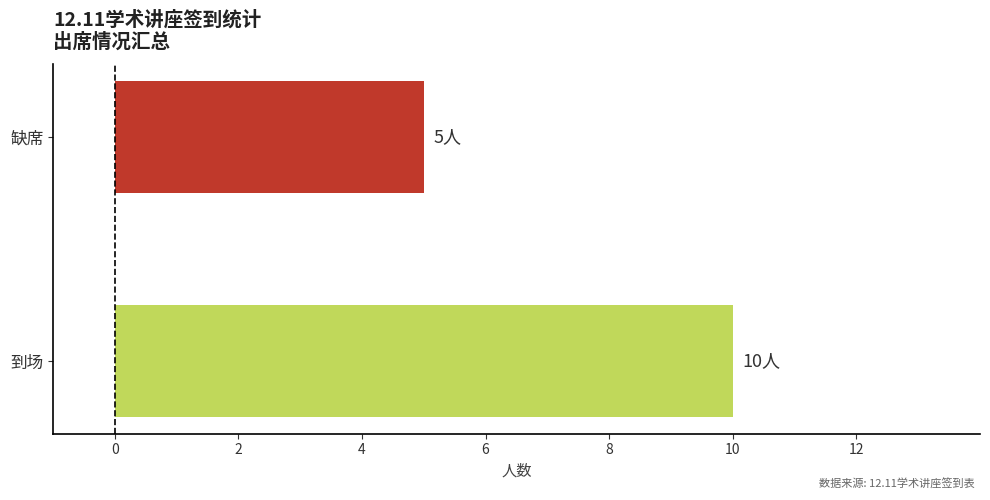

Is it true that the value at 到场 is 10?

True